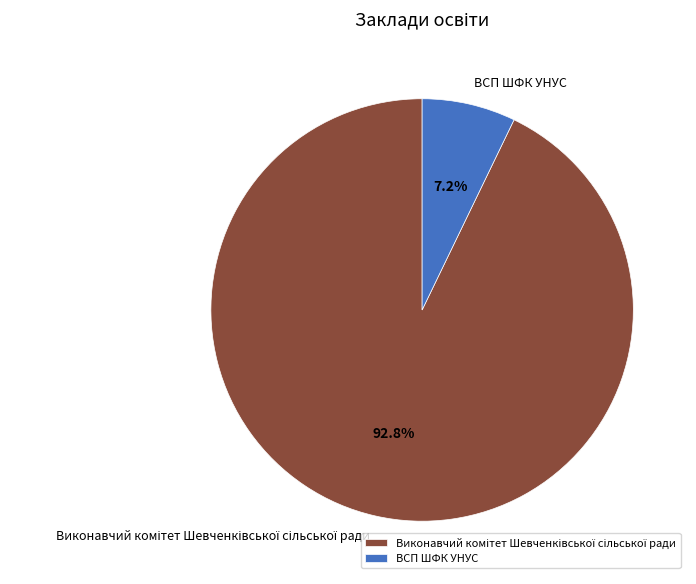

True or false: ВСП ШФК УНУС accounts for 17% of the total.

False